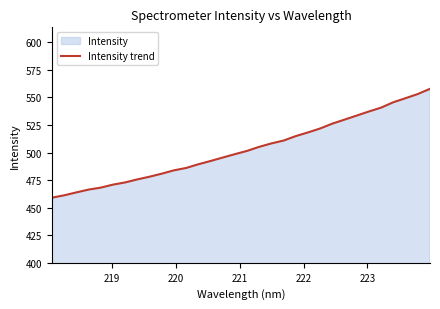

How many series are shown in this chart?

1